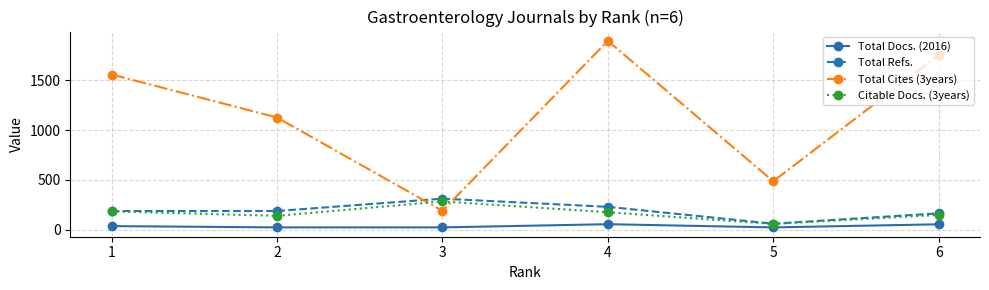

What is the greatest value displayed?

1894